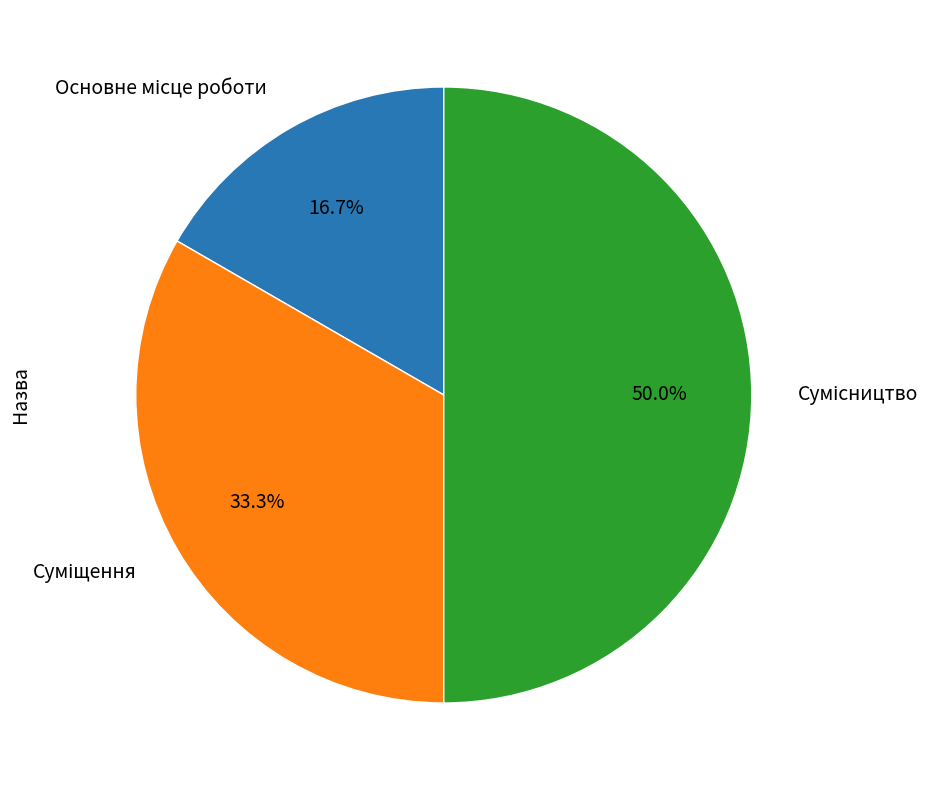

How many slices are in this pie chart?

3